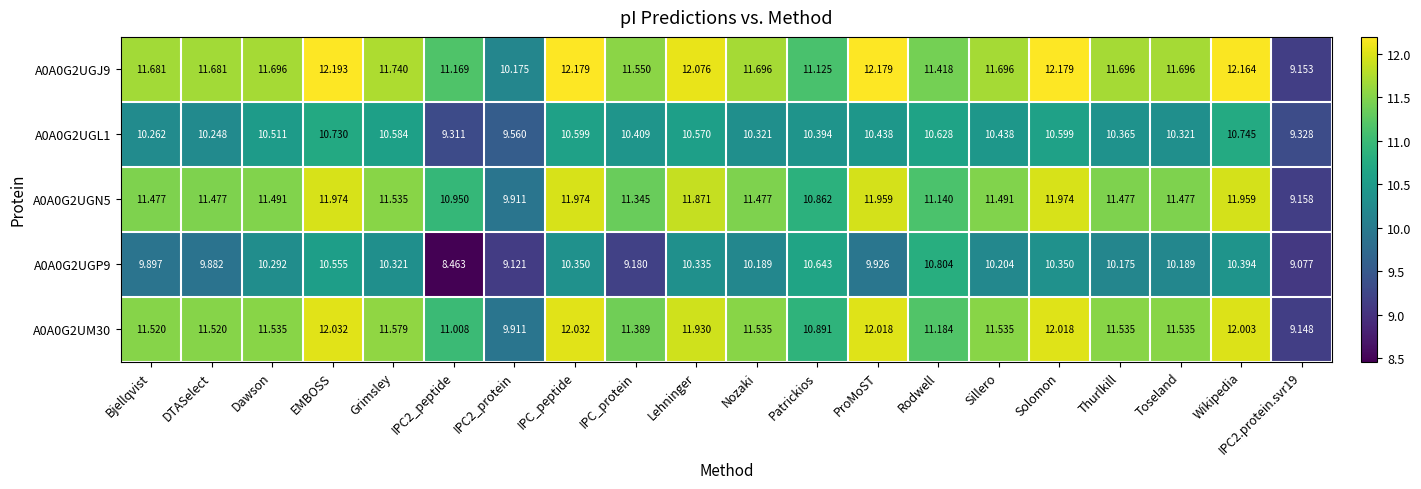

How many distinct data groups are displayed?

5